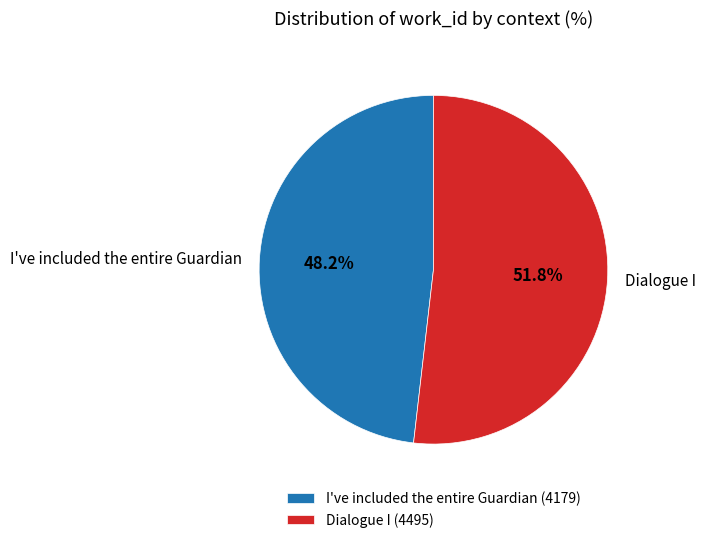

The Dialogue I slice represents 52% of the pie. True or false?

True